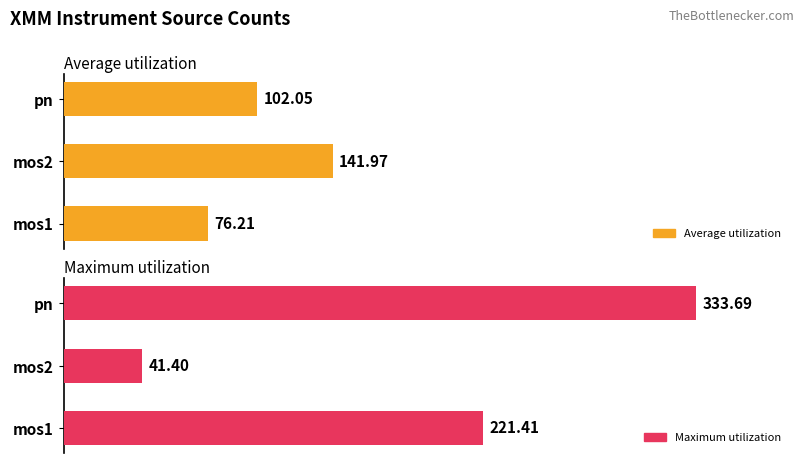

How many data points does each series have?

3